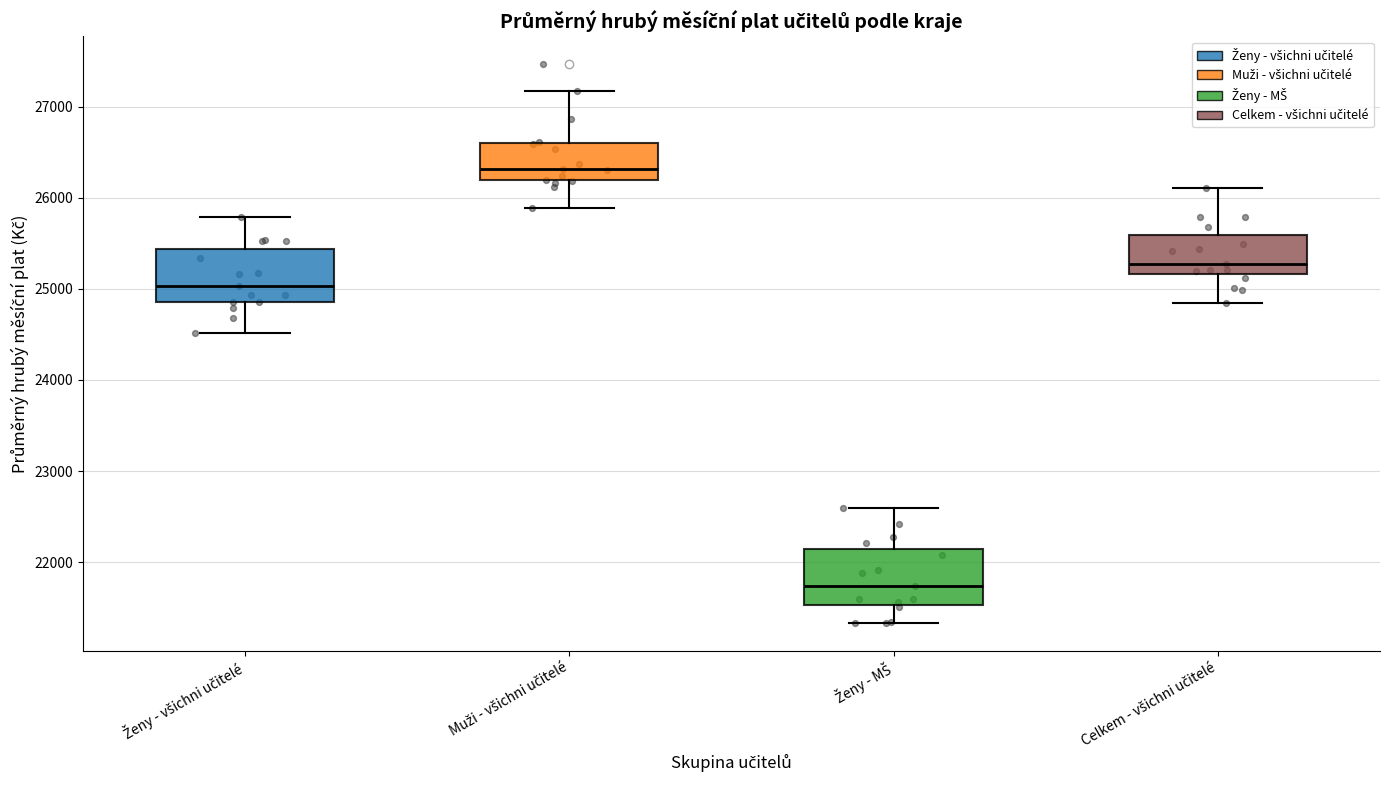

Reading left to right, read every box against the y-axis: the position of its median line, the range the box covers, and the ends of its whiskers. The values are not printed on the chart, so give them approximately, as read against the axis.

Ženy - všichni učitelé: median 25000, box 24900 to 25400, whiskers 24500 to 25800
Muži - všichni učitelé: median 26300, box 26200 to 26600, whiskers 25900 to 27200
Ženy - MŠ: median 21700, box 21500 to 22100, whiskers 21300 to 22600
Celkem - všichni učitelé: median 25300, box 25200 to 25600, whiskers 24800 to 26100